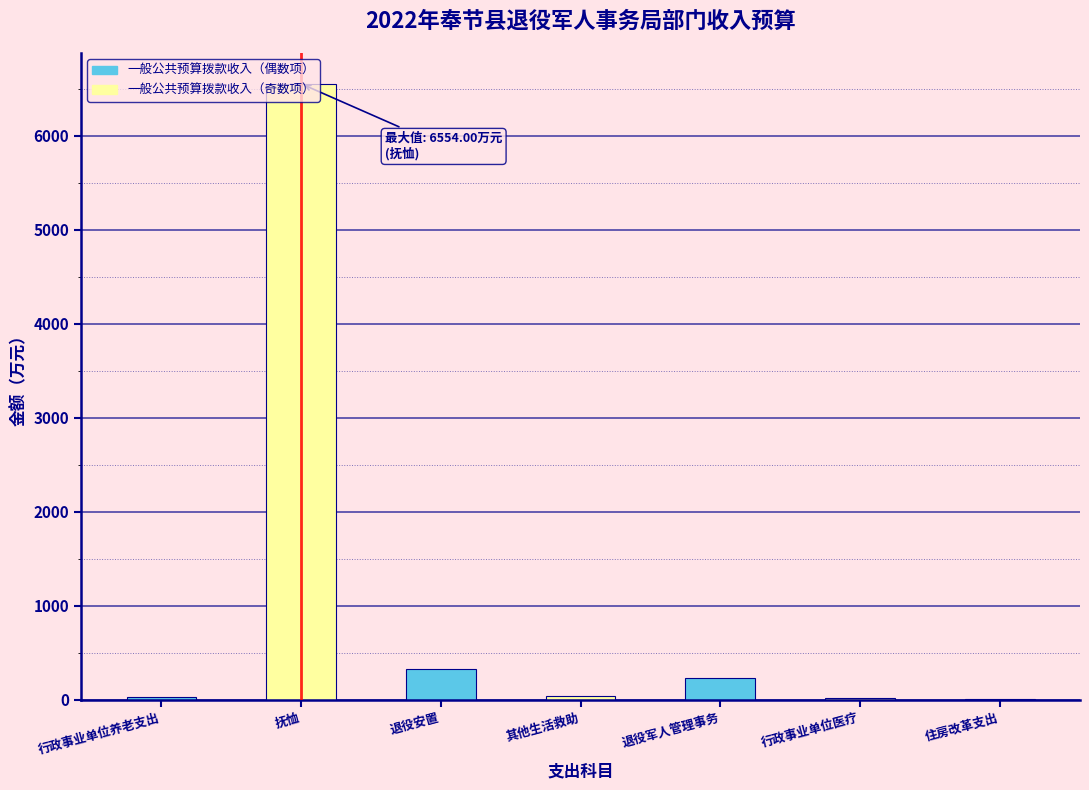

What is the change in value from 抚恤 to 退役军人管理事务?

-6327.7